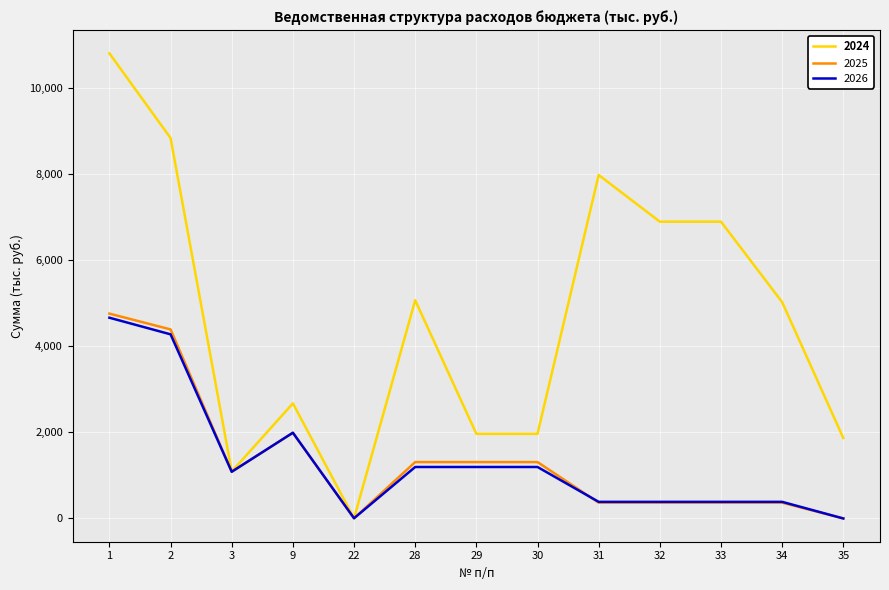

Which series has the largest range (max minus min)?

2024